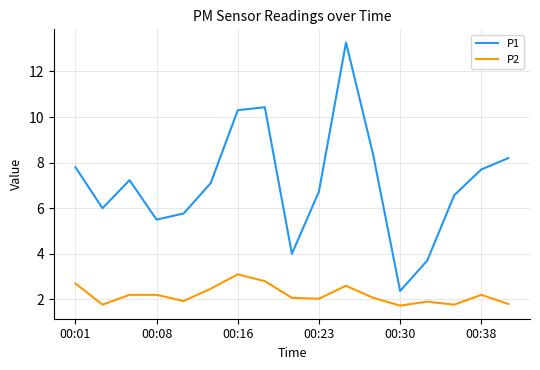

Which series has the widest spread of values?

P1